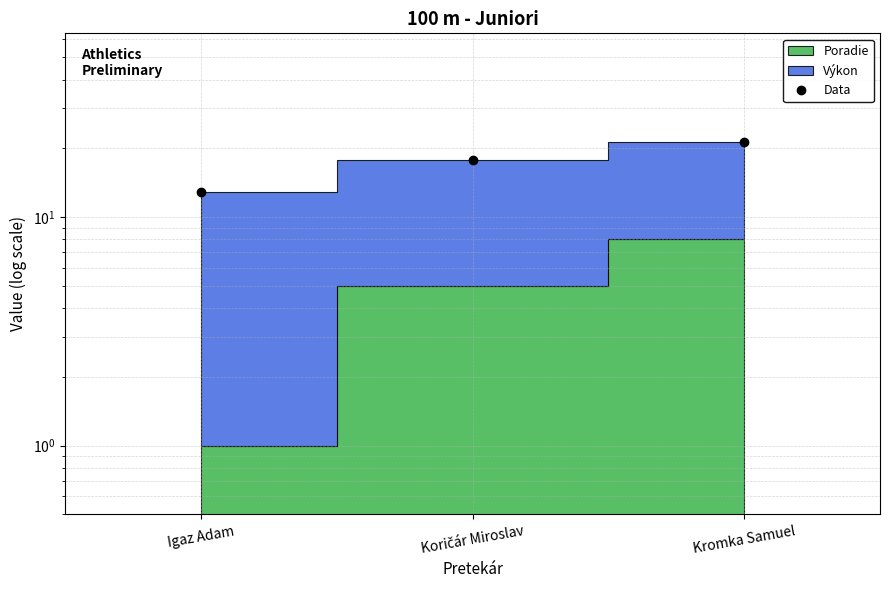

How many lines are shown in the chart?

1